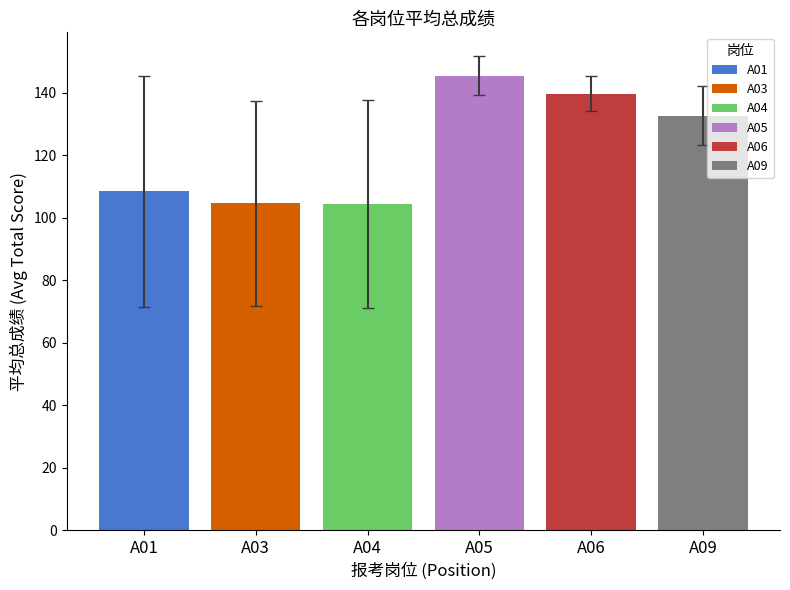

Does the chart contain stacked bars?

No